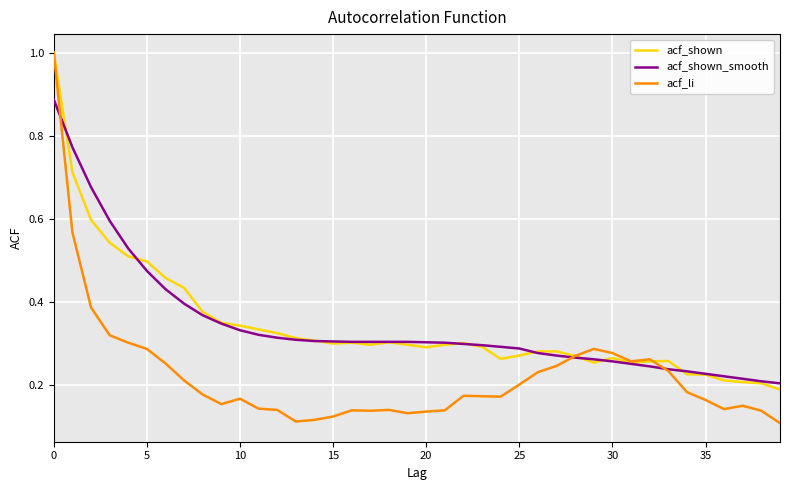

Which series has the largest range (max minus min)?

acf_li